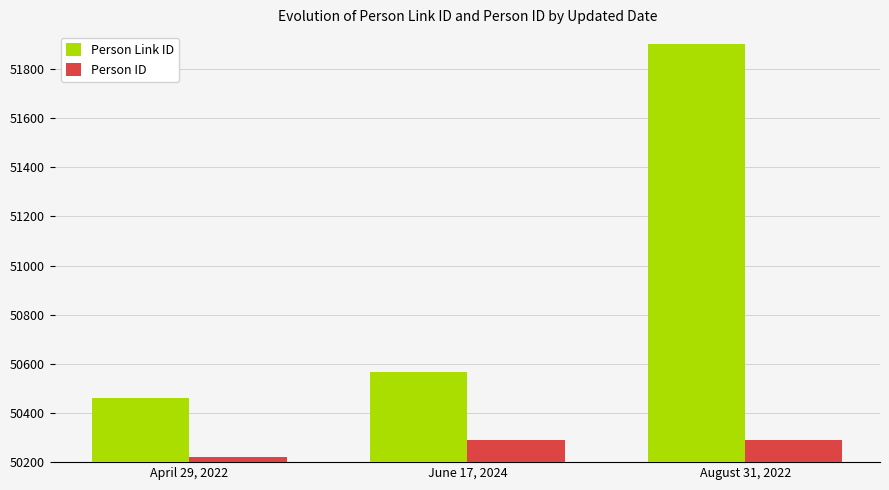

What position from the right is April 29, 2022?

3